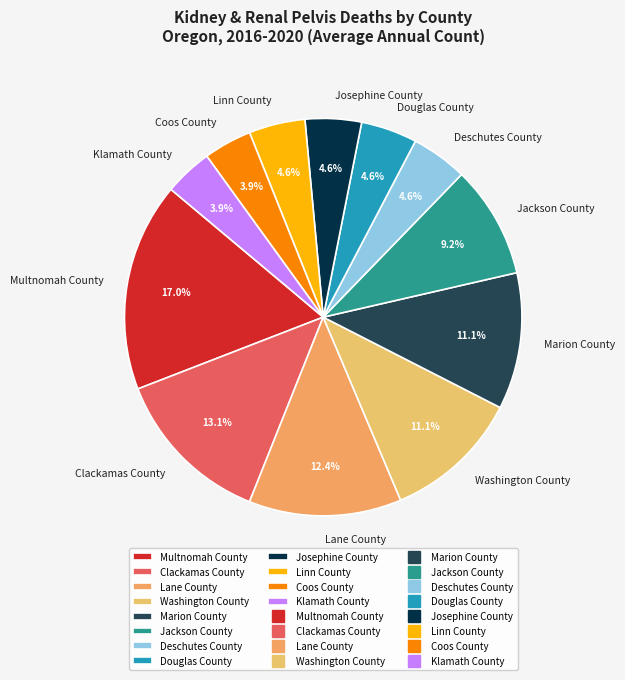

What percentage is NOT represented by Coos County?

96.1%